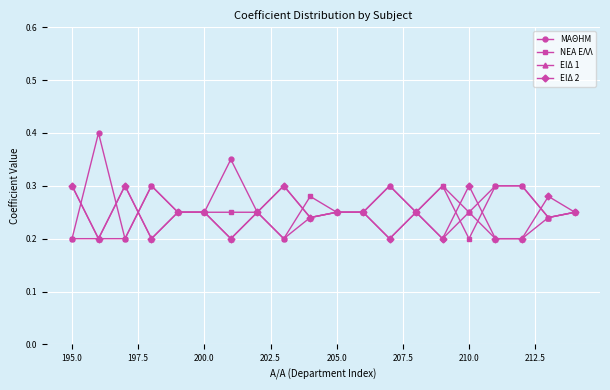

What is the maximum value shown in the chart?

0.4